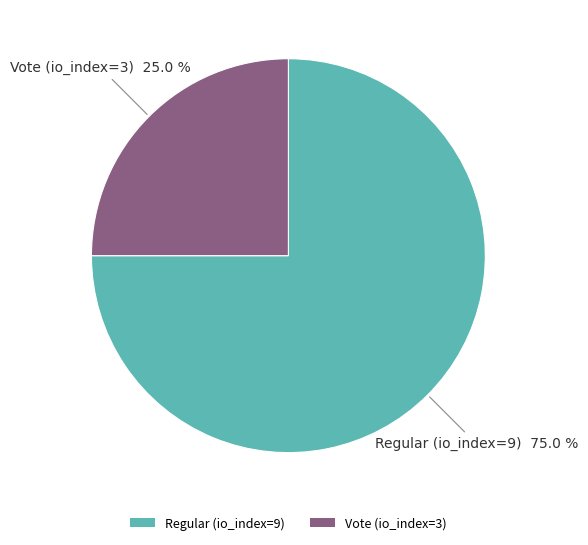

True or false: Vote (io_index=3) accounts for 25% of the total.

True